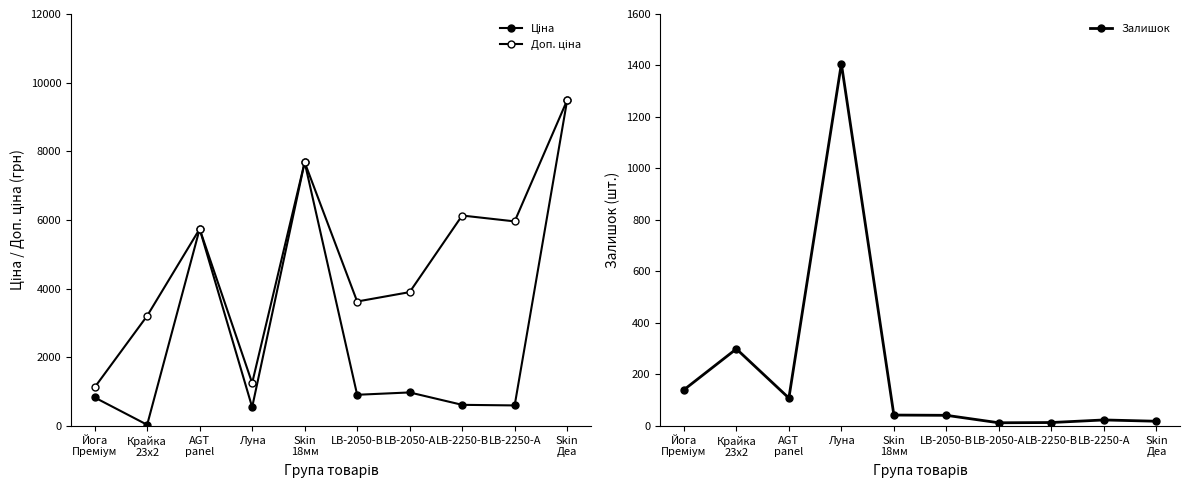

True or false: Доп. ціна and Ціна intersect in this chart.

False